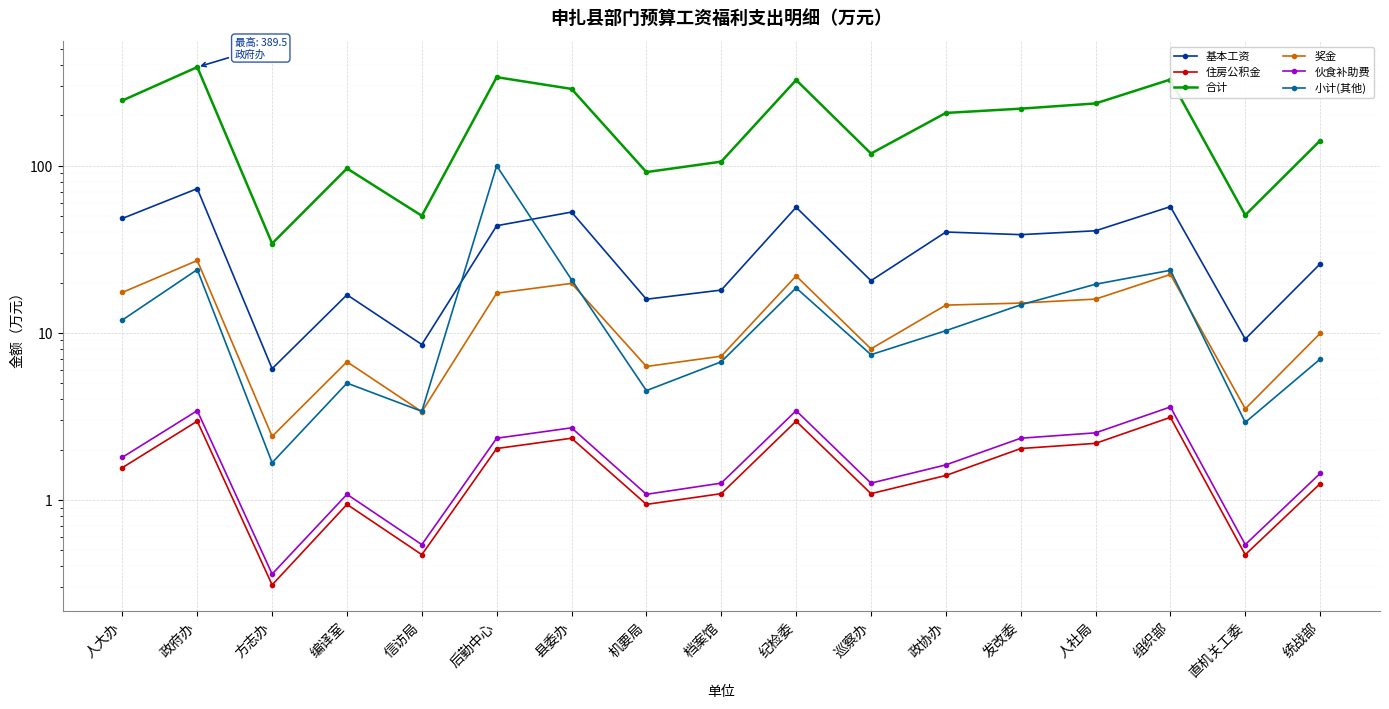

At which label is 小计(其他) closest to 50?

政府办